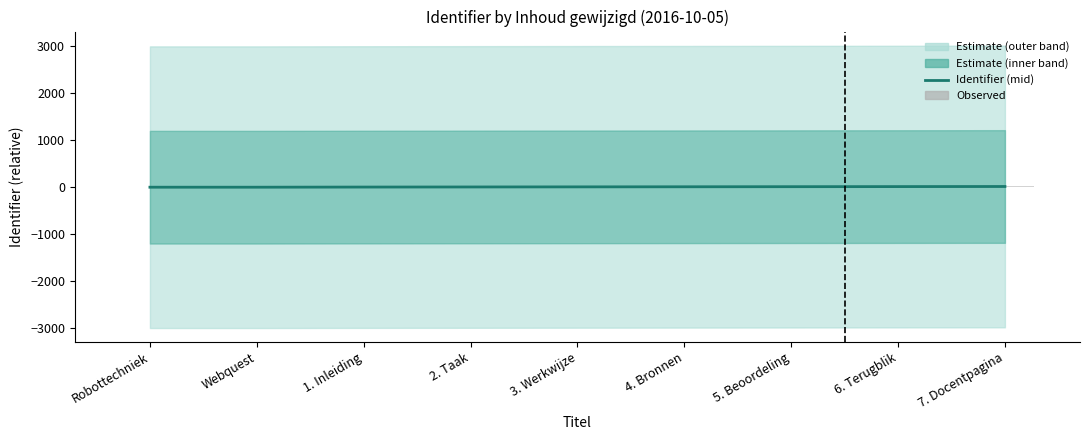

Is the value of Observed count at Robottechniek greater than the value of Identifier (mid) at 1. Inleiding?

No